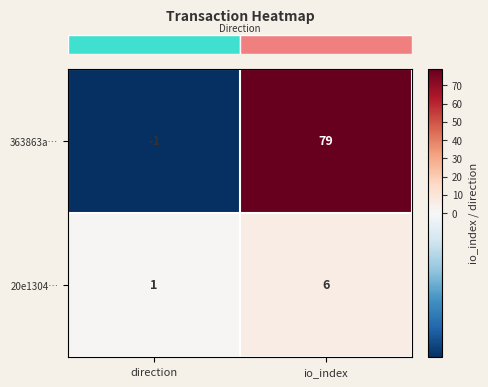

Which series has the largest total across all categories?

363863a…